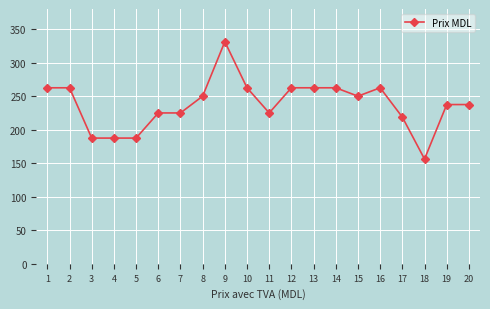

What is the value of the 16th point from the left?

262.5